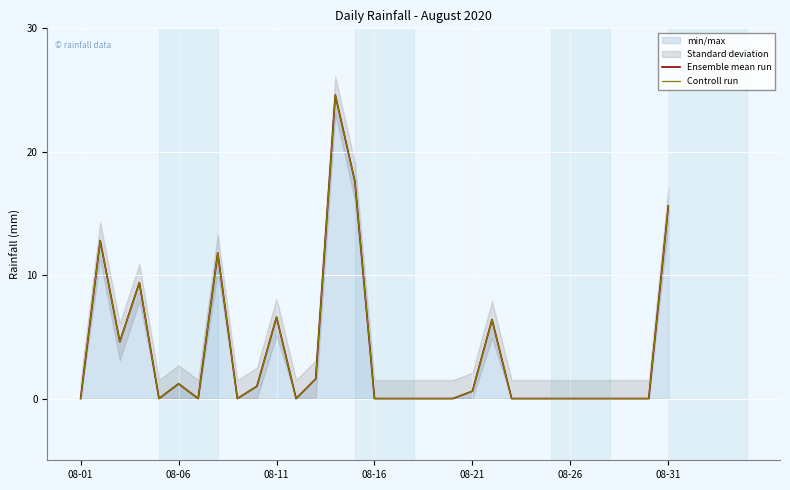

How many values in Controll run are above zero?

13